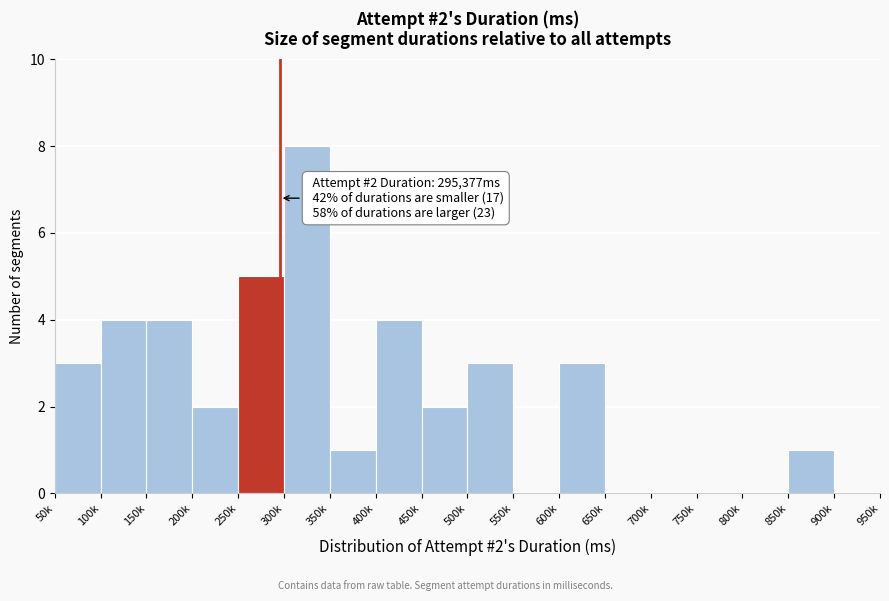

Reading left to right, extract all data points from this chart.

50k=3	100k=4	150k=4	200k=2	250k=5	300k=8	350k=1	400k=4	450k=2	500k=3	550k=0	600k=3	650k=0	700k=0	750k=0	800k=0	850k=1	900k=0